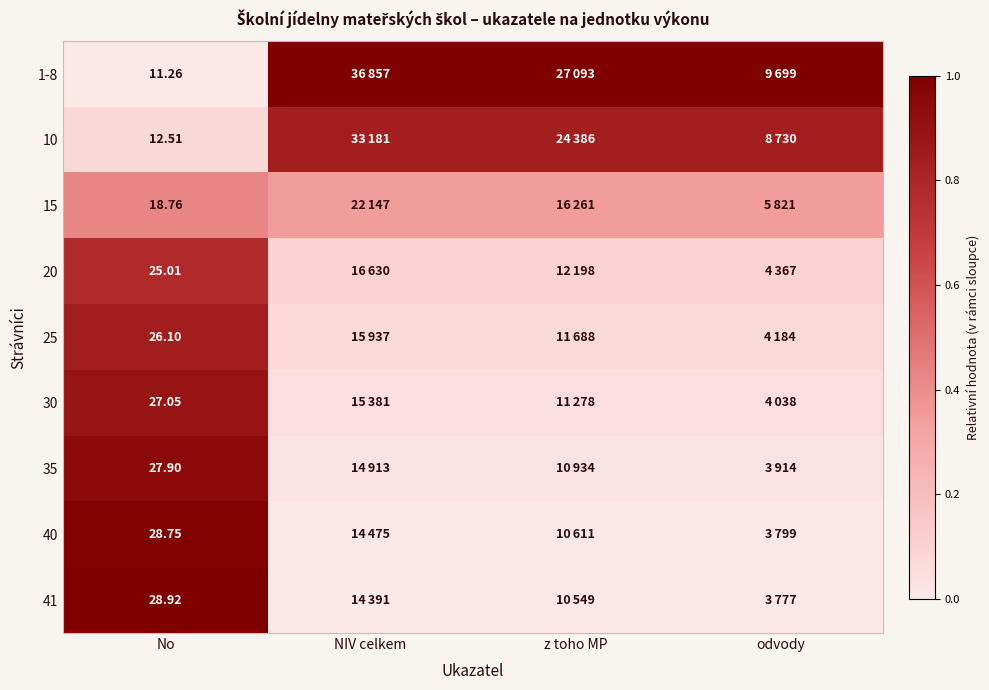

The value of 40 at NIV celkem is 0.0. True or false?

True